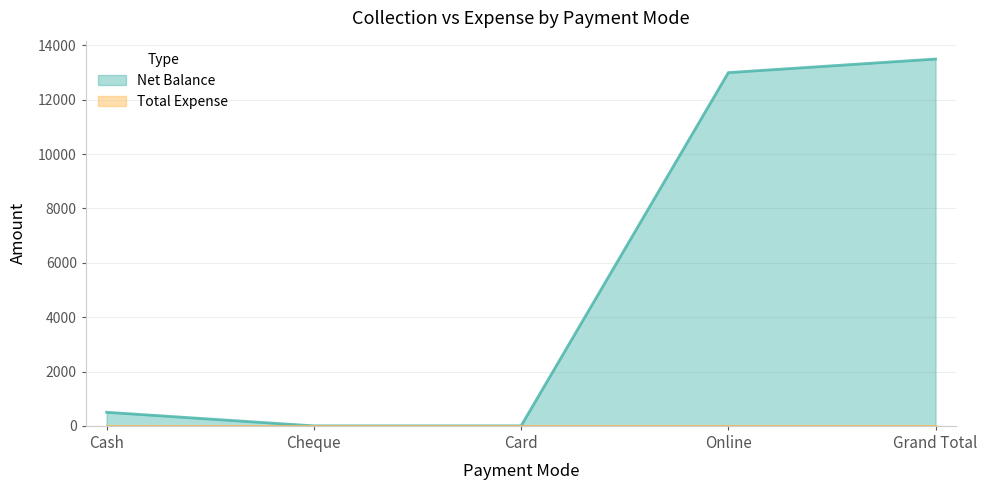

True or false: the data has more than 0 interior local peaks.

False